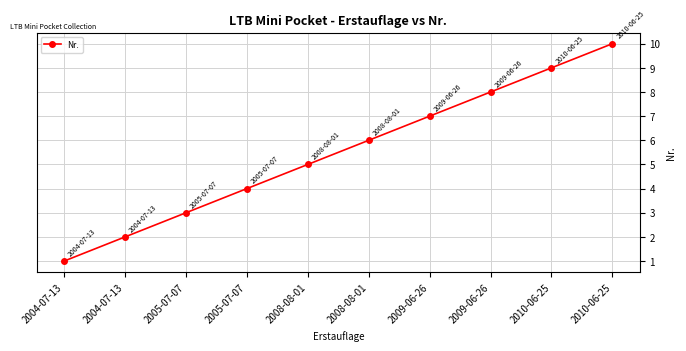

Where does the data first go above 6?

2009-06-26